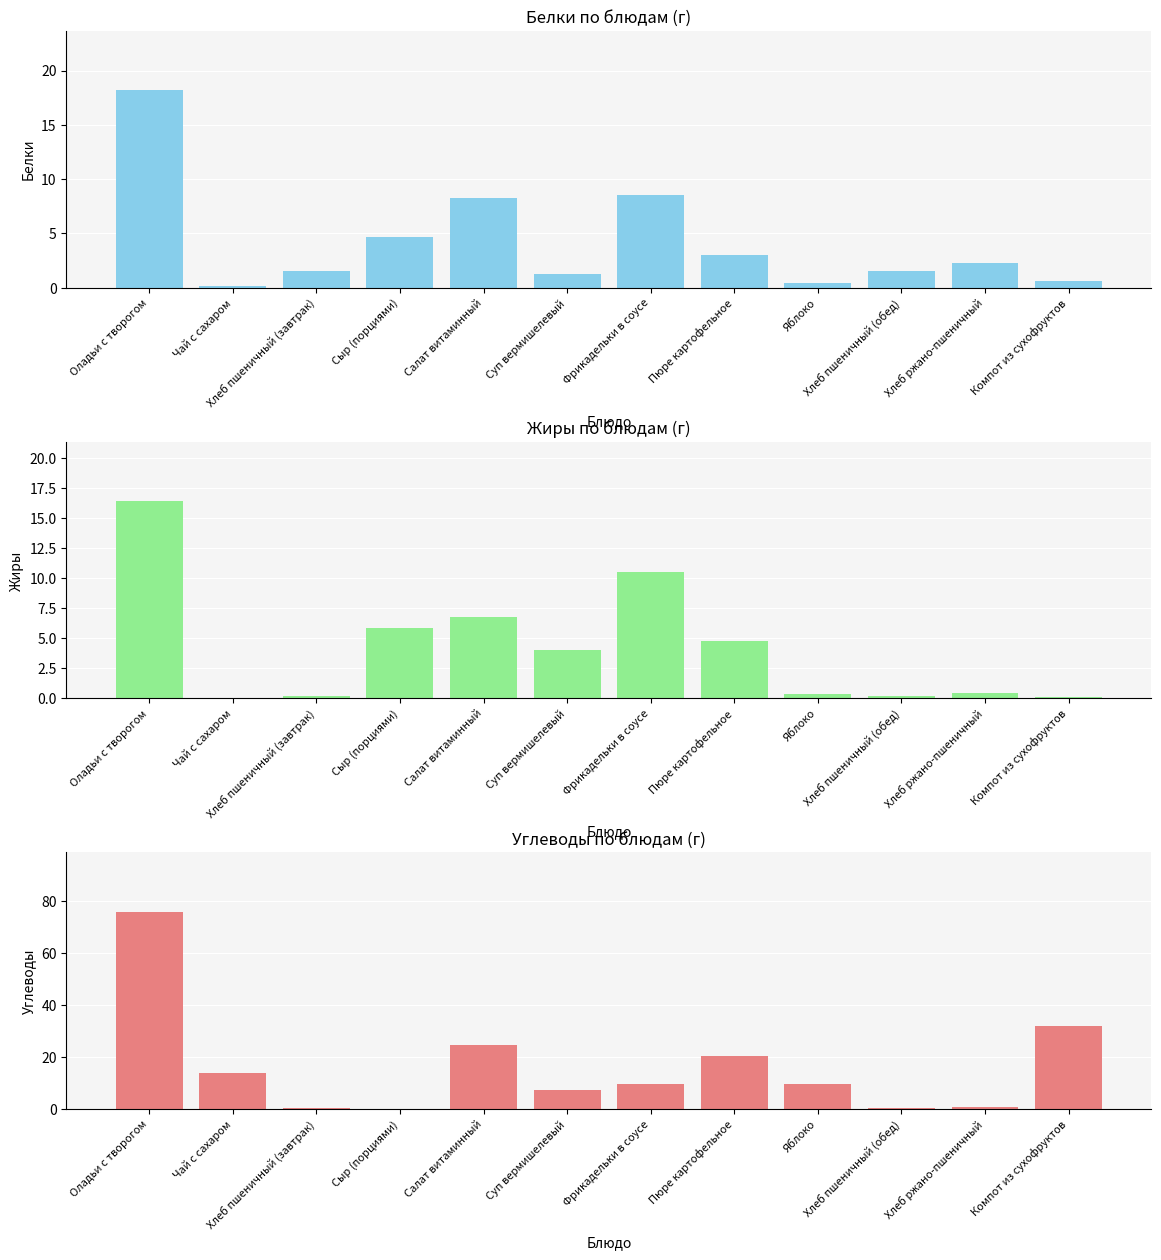

At which label does Жиры first exceed 4?

Оладьи с творогом